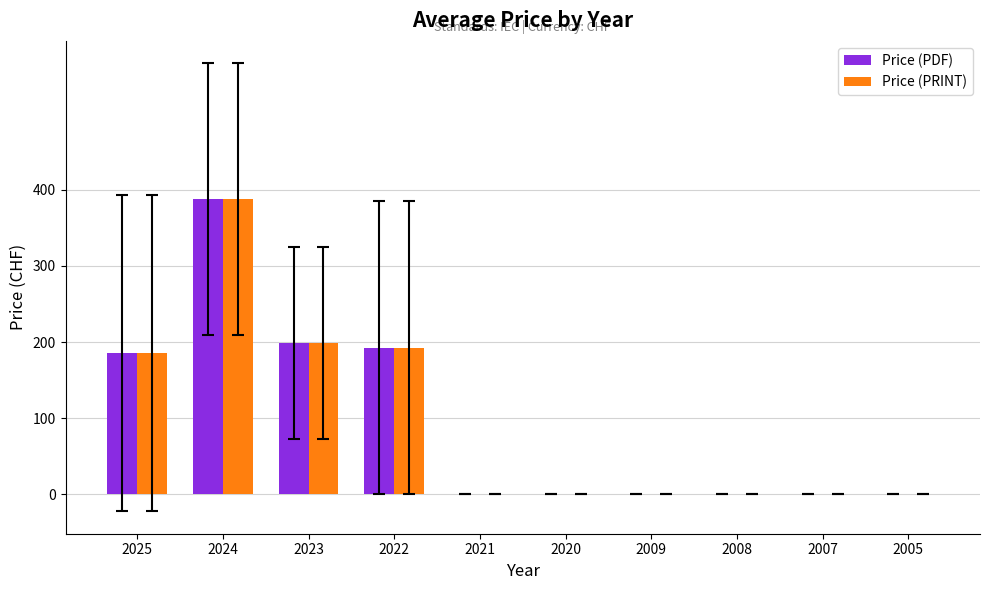

The value of Price (PRINT) at 2020 is 0.0. True or false?

True